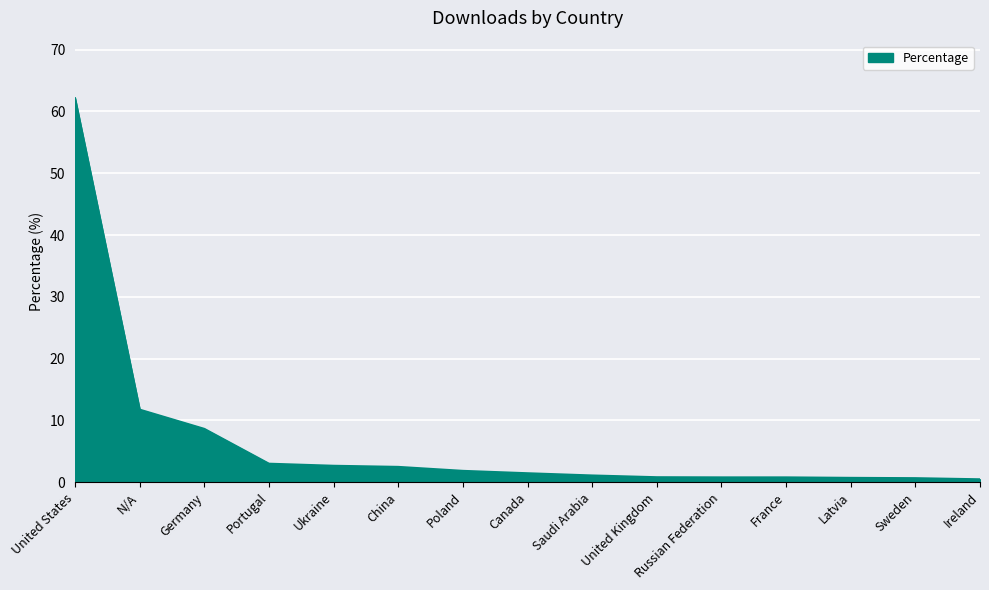

At which label does the data first exceed 1?

United States